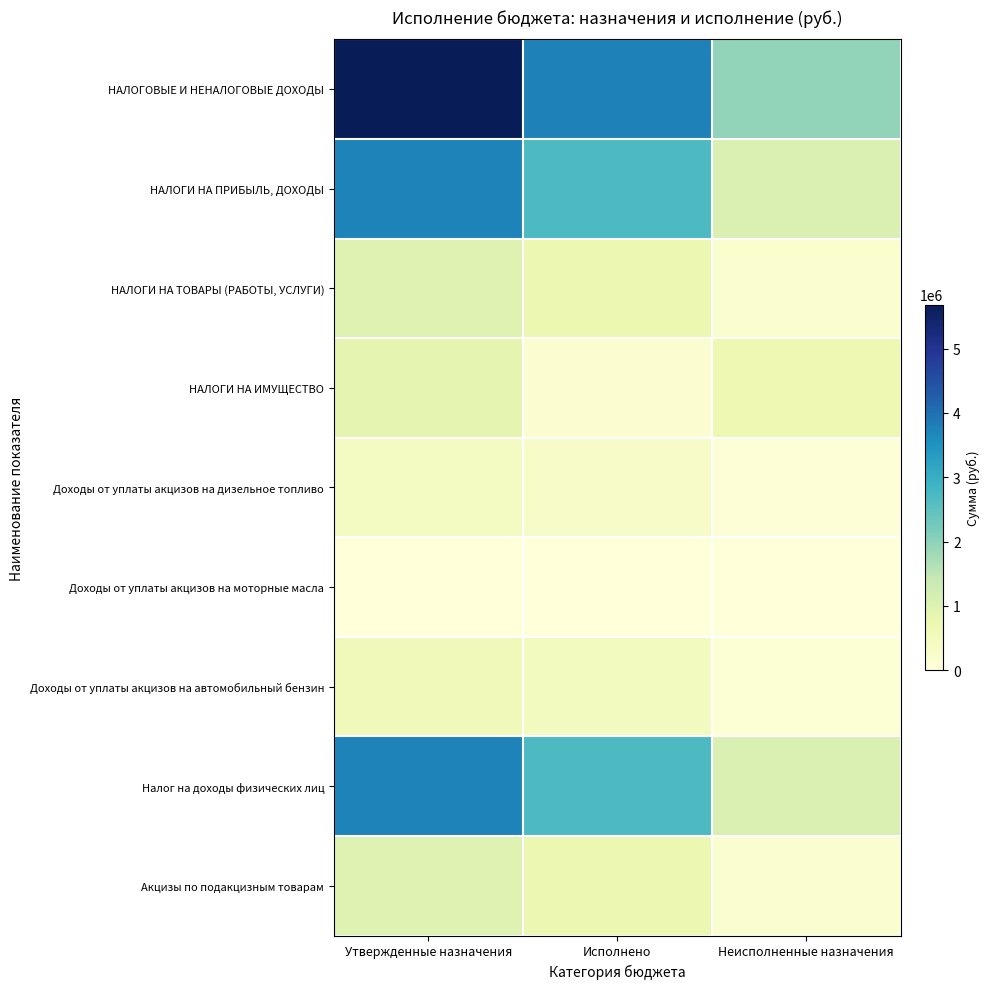

List the series in order of their peak value, highest first.

НАЛОГОВЫЕ И НЕНАЛОГОВЫЕ ДОХОДЫ, НАЛОГИ НА ПРИБЫЛЬ, ДОХОДЫ, Налог на доходы физических лиц, НАЛОГИ НА ТОВАРЫ (РАБОТЫ, УСЛУГИ), Акцизы по подакцизным товарам, НАЛОГИ НА ИМУЩЕСТВО, Доходы от уплаты акцизов на автомобильный бензин, Доходы от уплаты акцизов на дизельное топливо, Доходы от уплаты акцизов на моторные масла